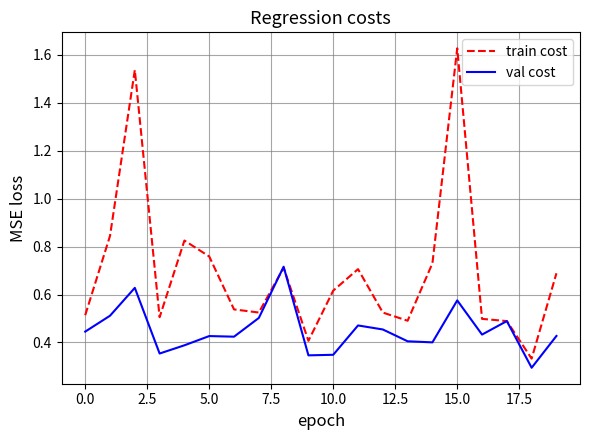

Rank the series by their average value, from highest to lowest.

train cost, val cost